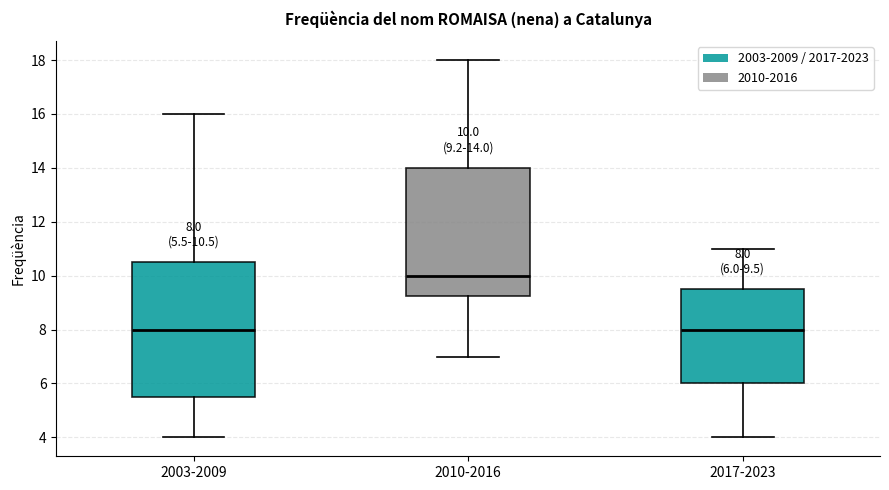

Which box is the tallest, from its lower edge to its upper edge?

2003-2009